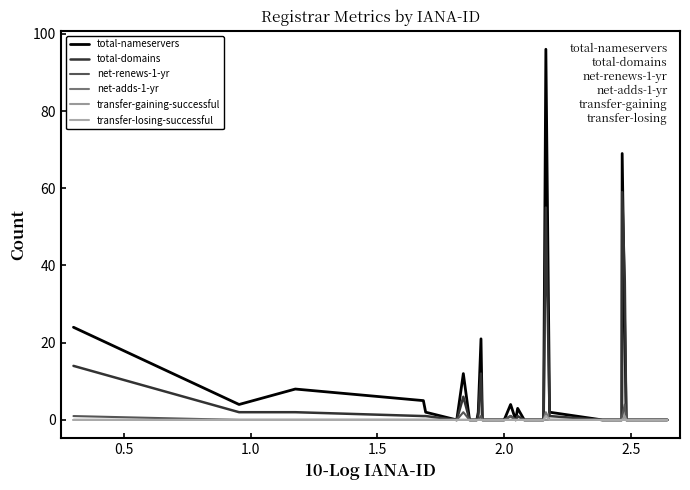

What is the value of the total-domains point at the 7th from the left?

6